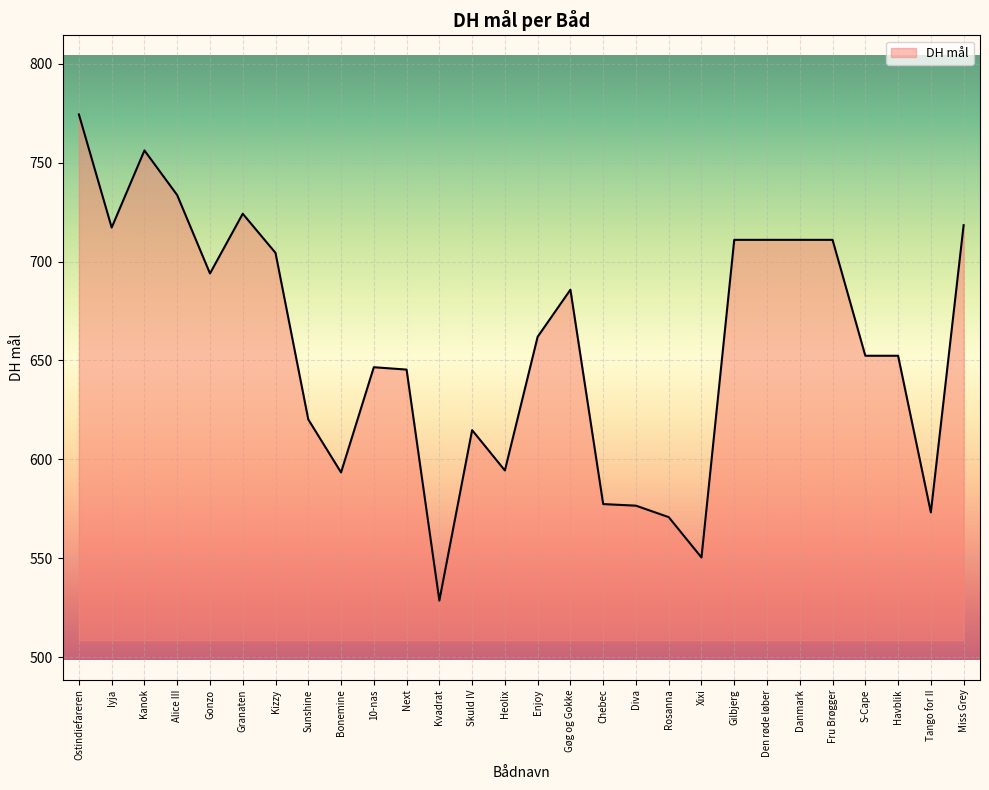

What is the approximate value at Kanok?

756.2